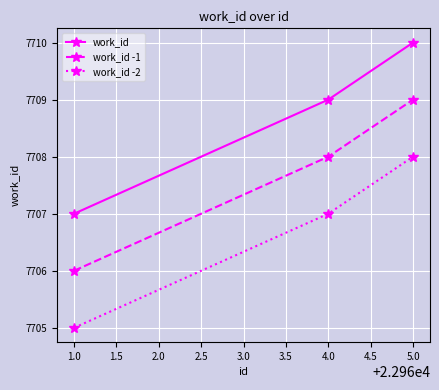

Reading left to right, transcribe all the data shown in this chart.

work_id: 7707	7709	7710
work_id -1: 7706	7708	7709
work_id -2: 7705	7707	7708